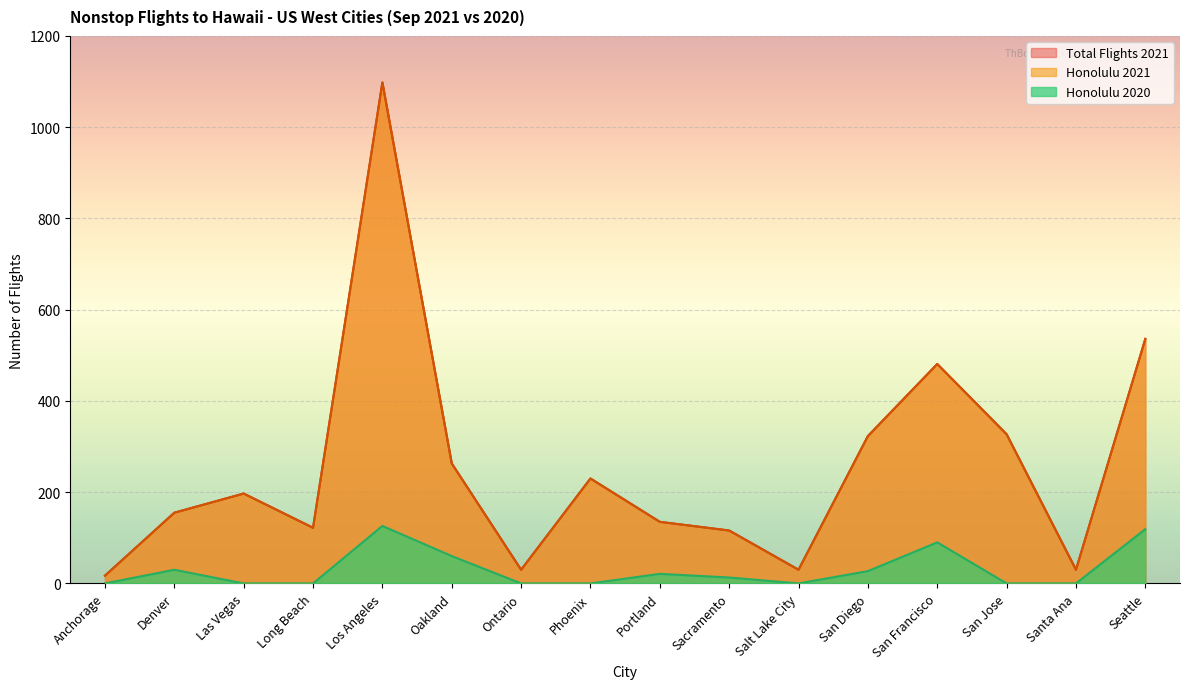

How many series are shown in this chart?

3